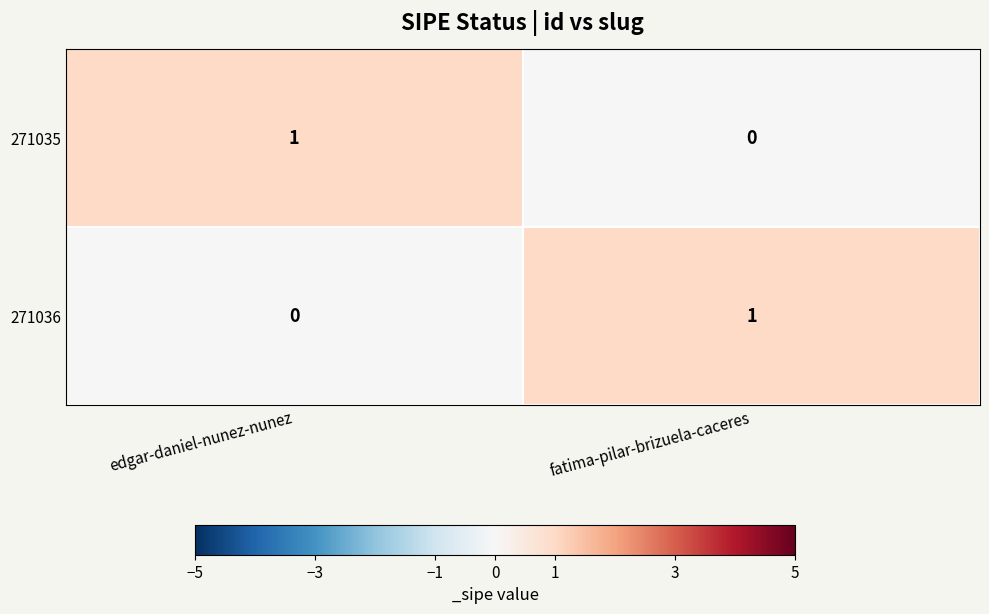

How many distinct data groups are displayed?

2